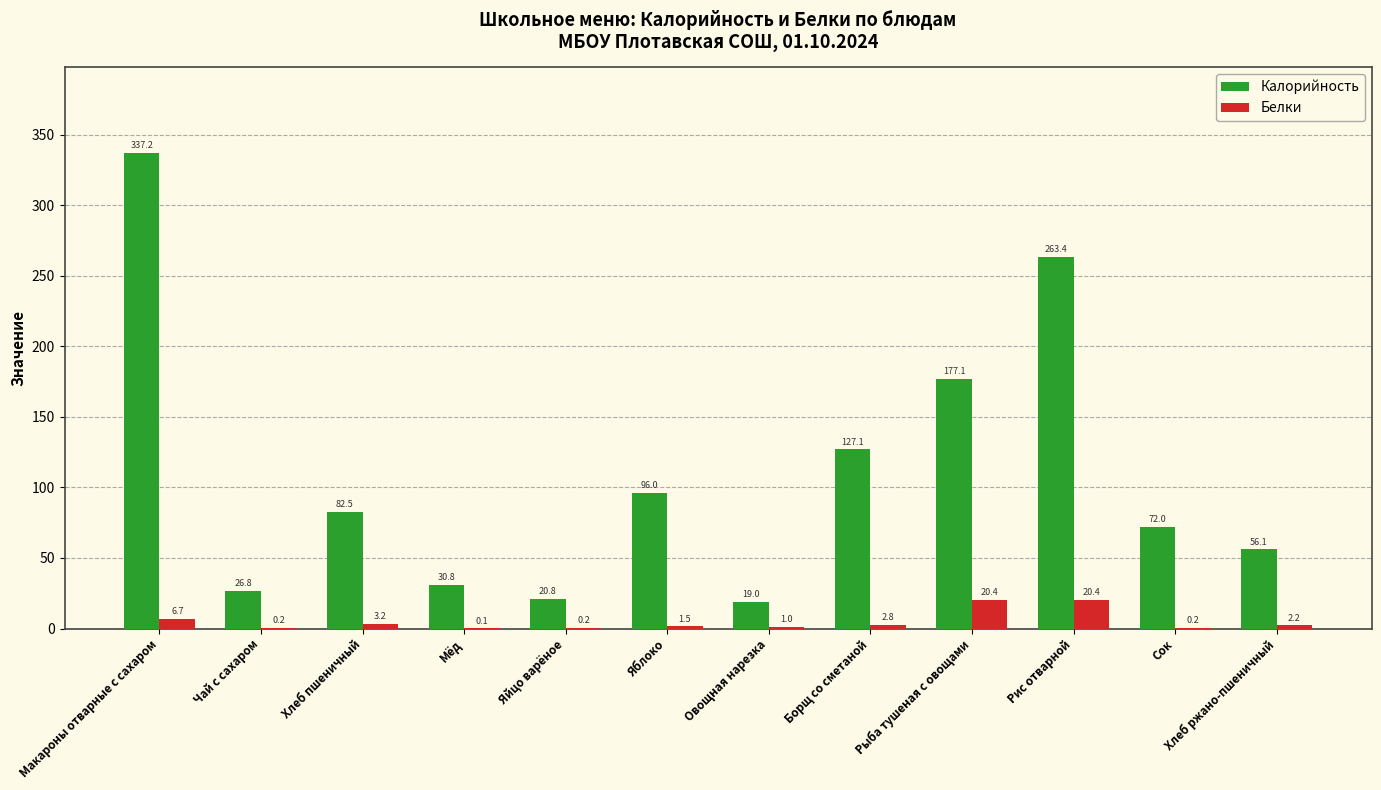

The value of Белки at Сок is 0.2. True or false?

True